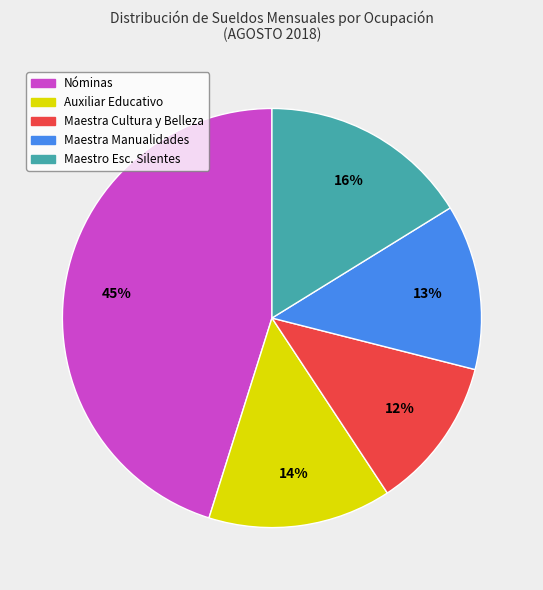

Which category has the smallest portion of the pie?

Maestra Cultura y Belleza